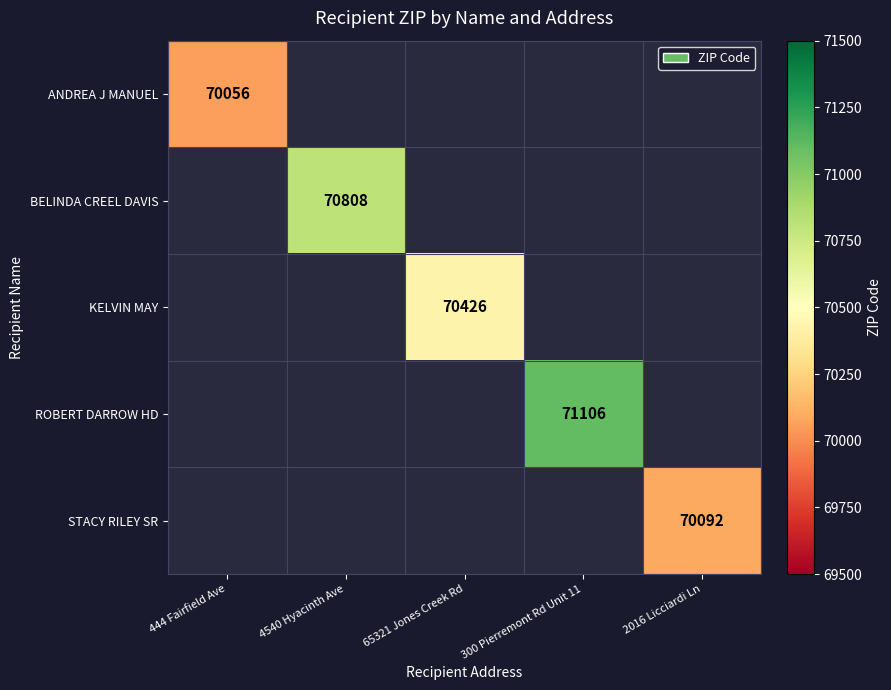

Which category has the highest value in the ANDREA J MANUEL series?

444 Fairfield Ave